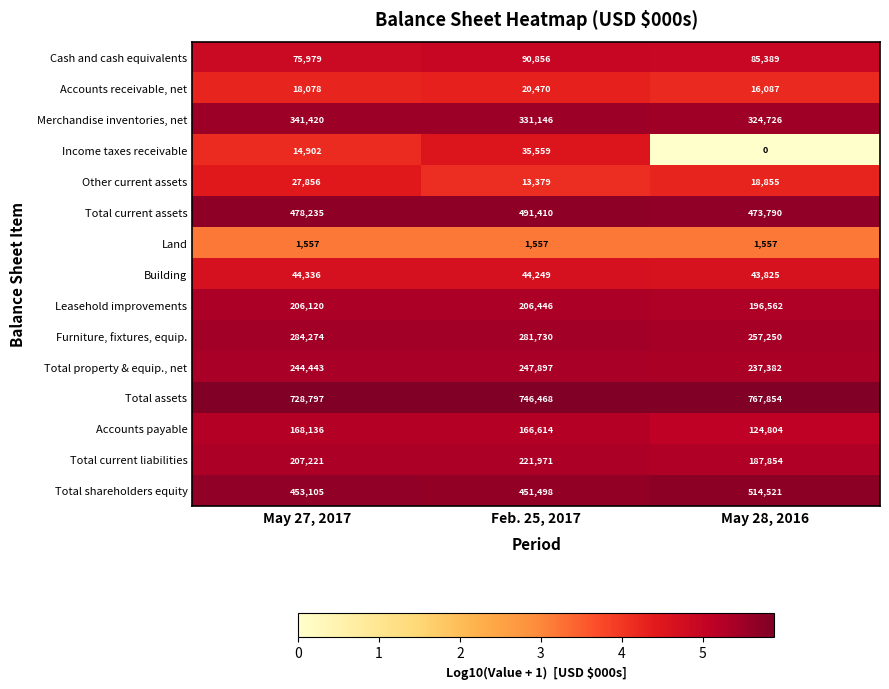

List the labels in order of Furniture, fixtures, equip. value, largest first.

May 27, 2017, Feb. 25, 2017, May 28, 2016